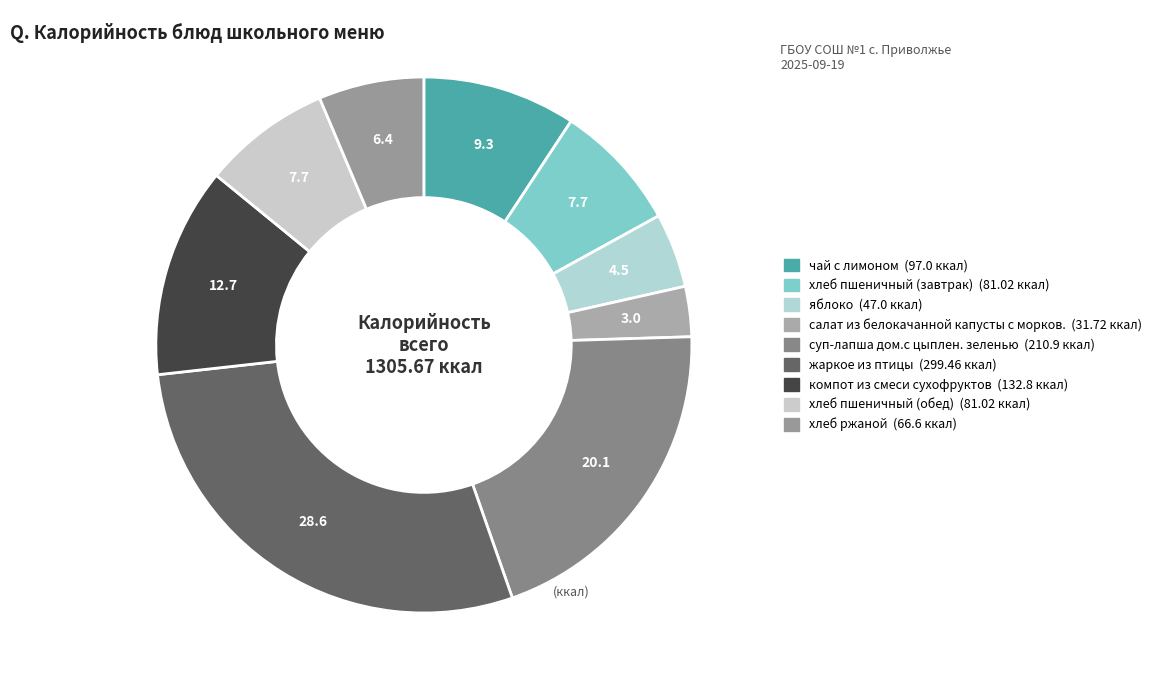

Does салат из белокачанной капусты с морков. represent more than half of the total?

No